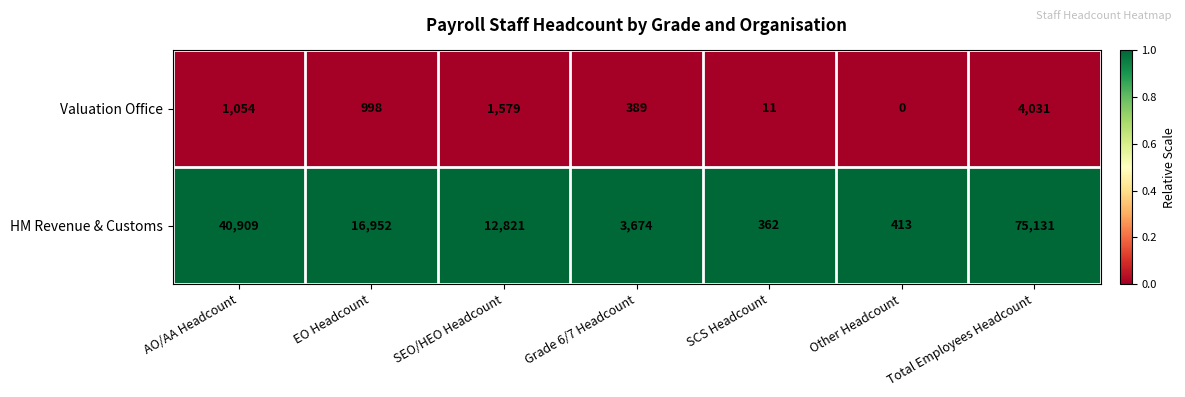

At how many categories does at least one series exceed 0?

7